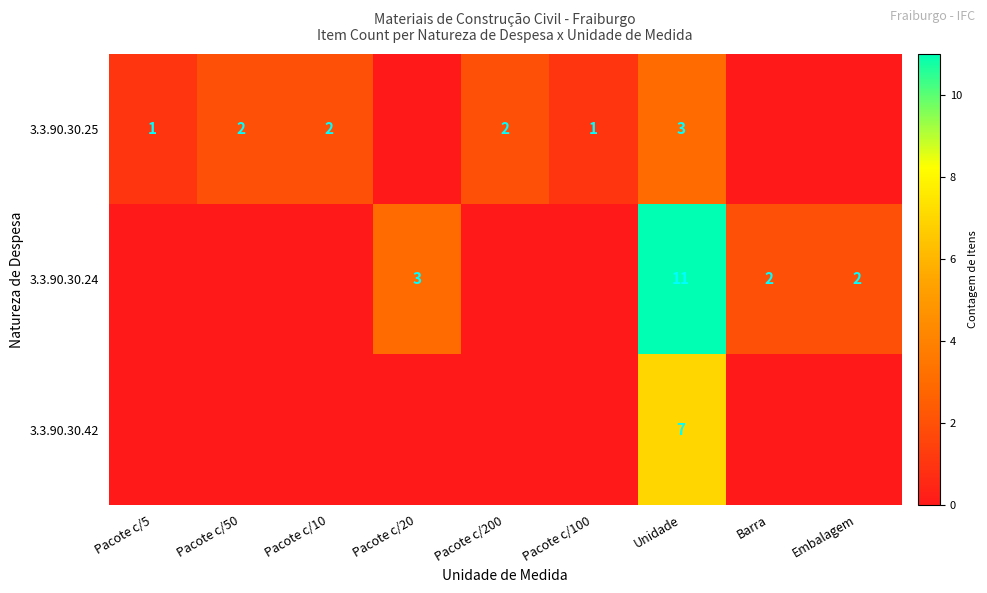

Between Pacote c/50 and Unidade, which is larger?

Unidade